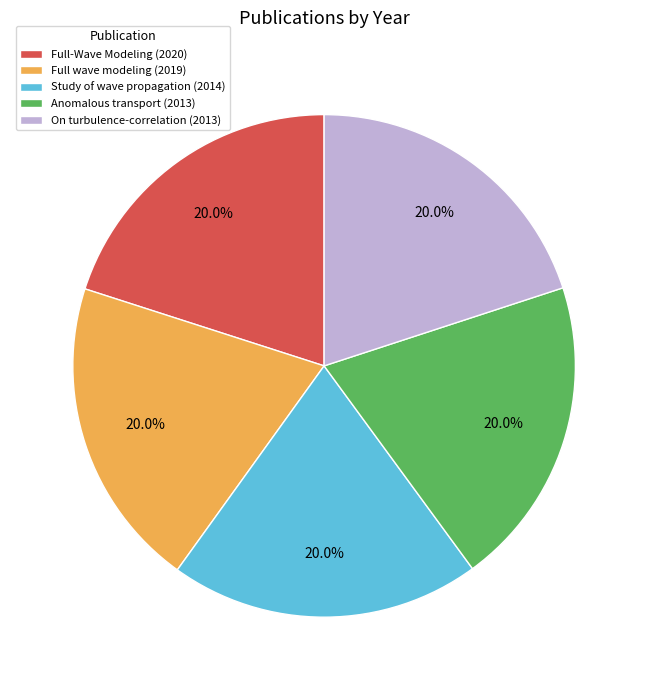

What is the ratio of the value at Full-Wave Modeling (2020) to the value at Study of wave propagation (2014)?

1.0